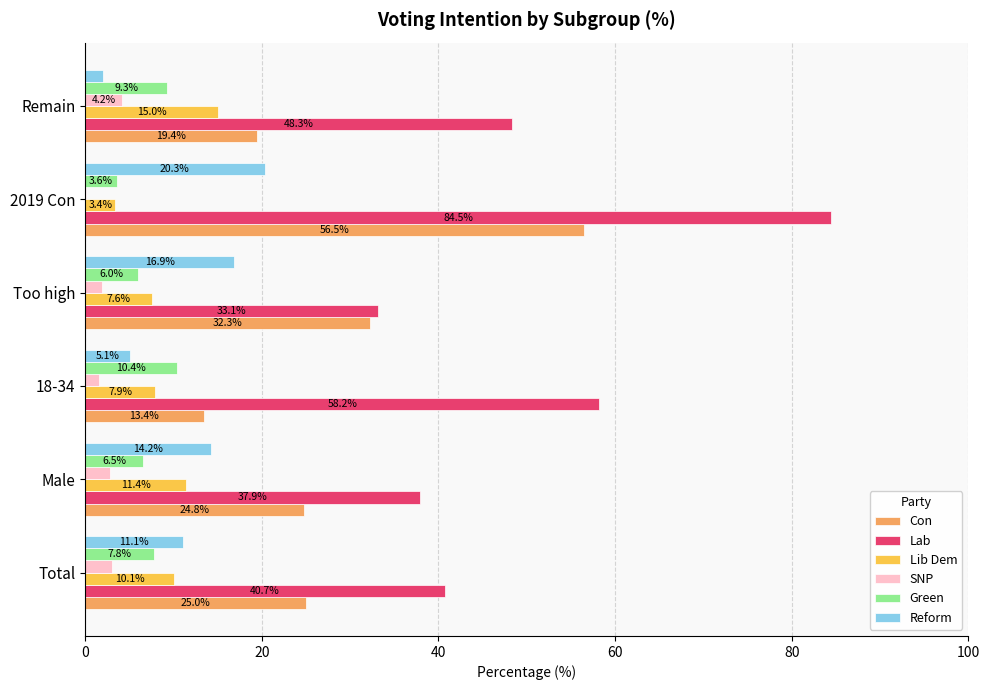

What is the sum of all Lib Dem values?

55.4